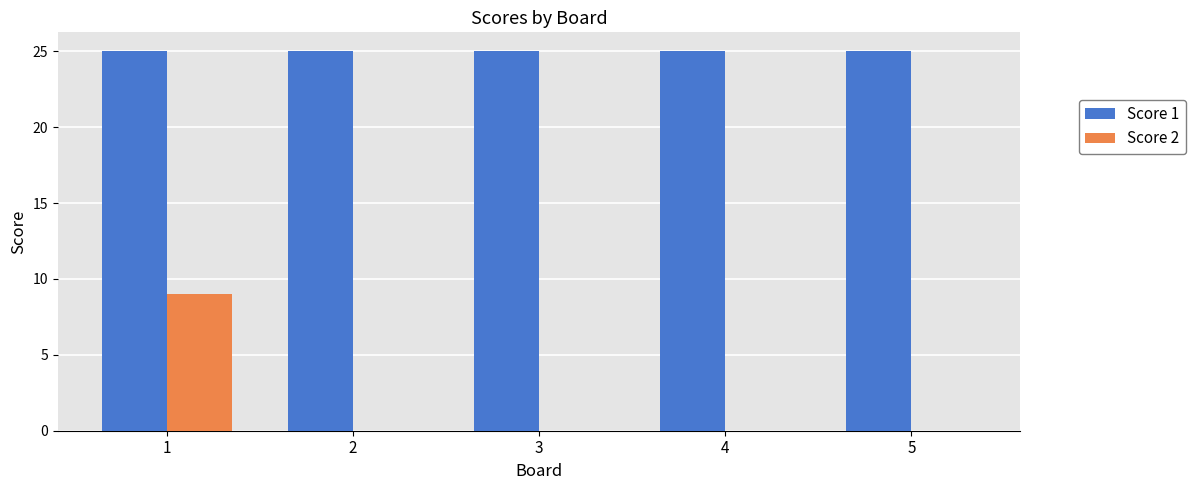

Is the value of Score 1 at 2 greater than the value of Score 2 at 2?

Yes